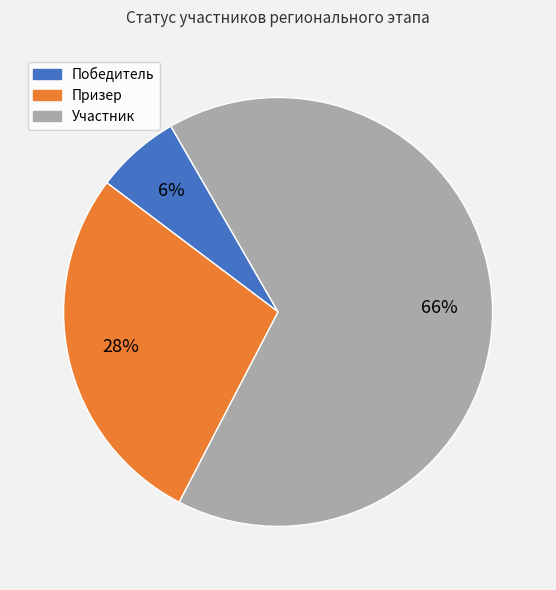

Which has a higher value, Участник or Призер?

Участник